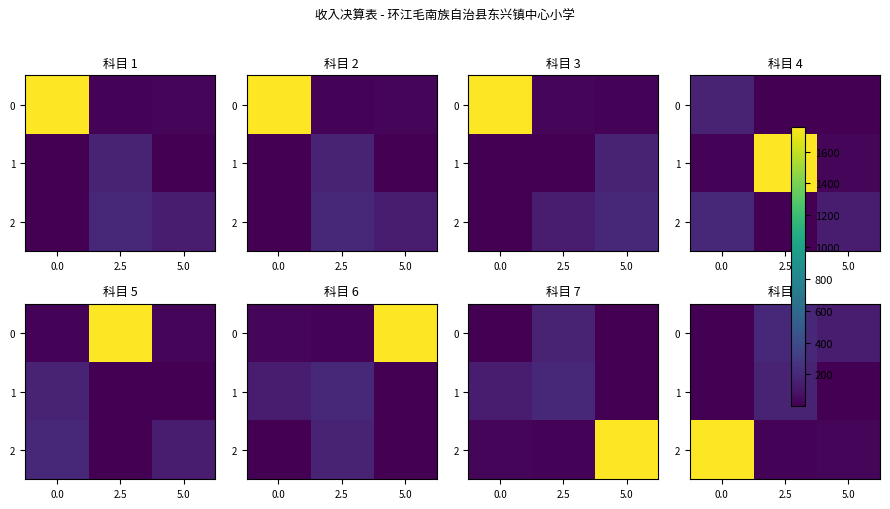

Rank the series at 0.0 from highest to lowest value.

2, 0, 1